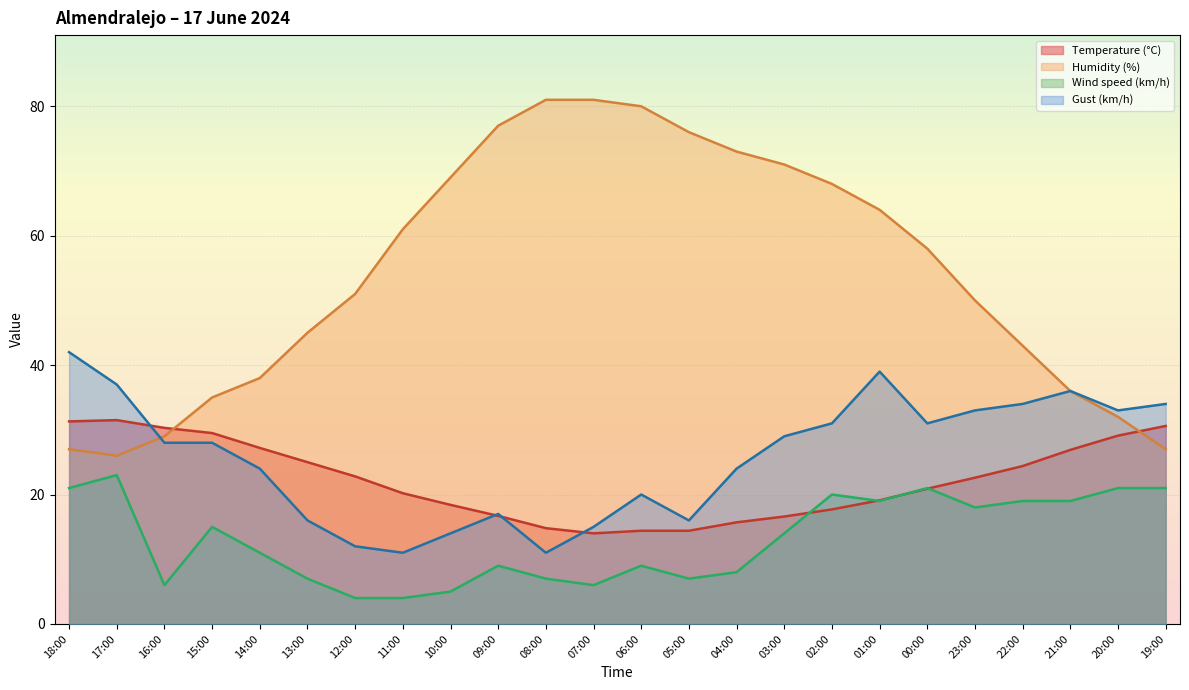

Which has a higher value, 16:00 or 19:00?

19:00